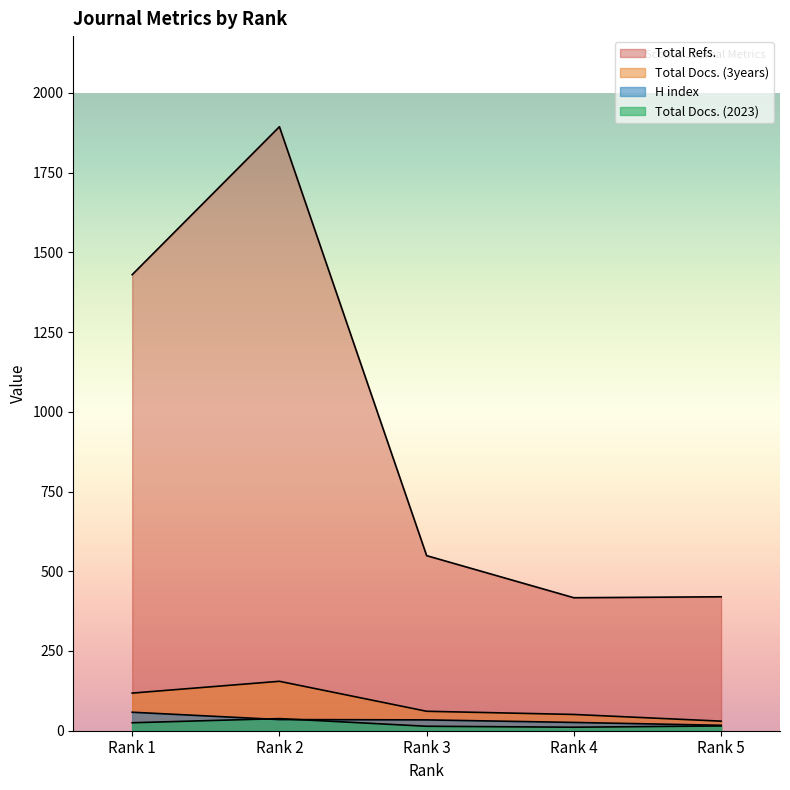

Read the Total Docs. (2023) value at Rank 5, to the nearest 10.

20